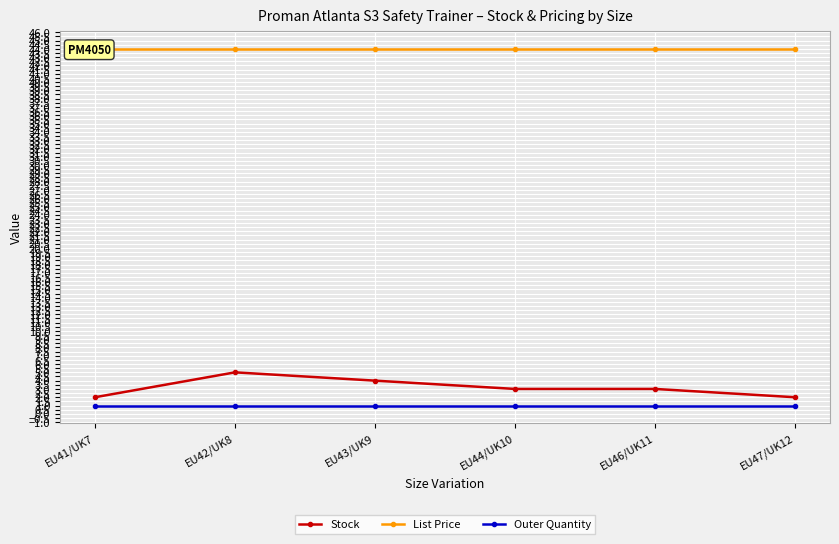

Which series has the widest spread of values?

Stock